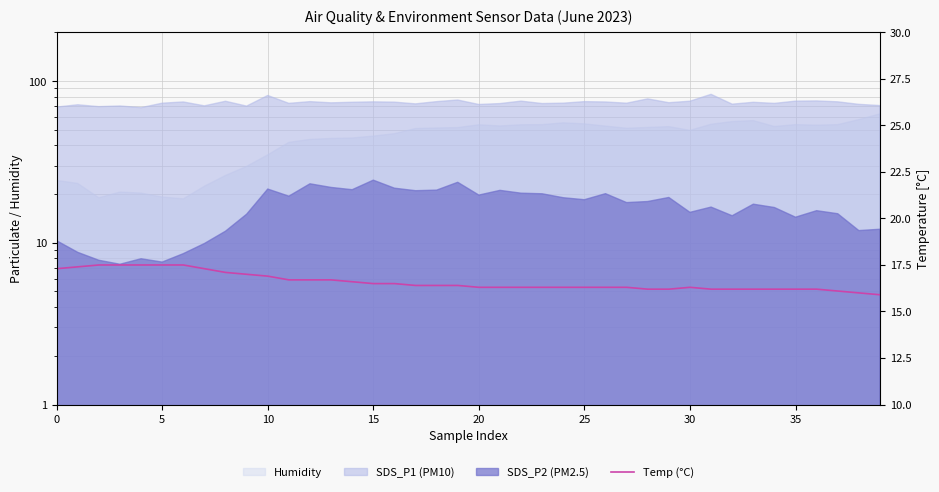

What is the difference between the maximum and second lowest values?

1.5